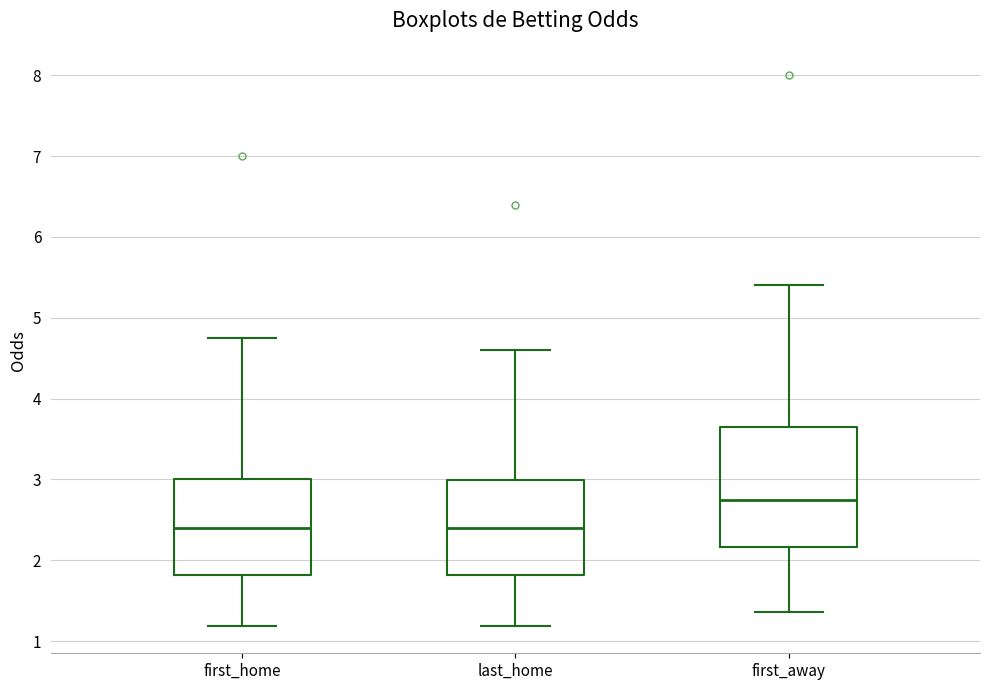

Which box has the highest median line?

first_away